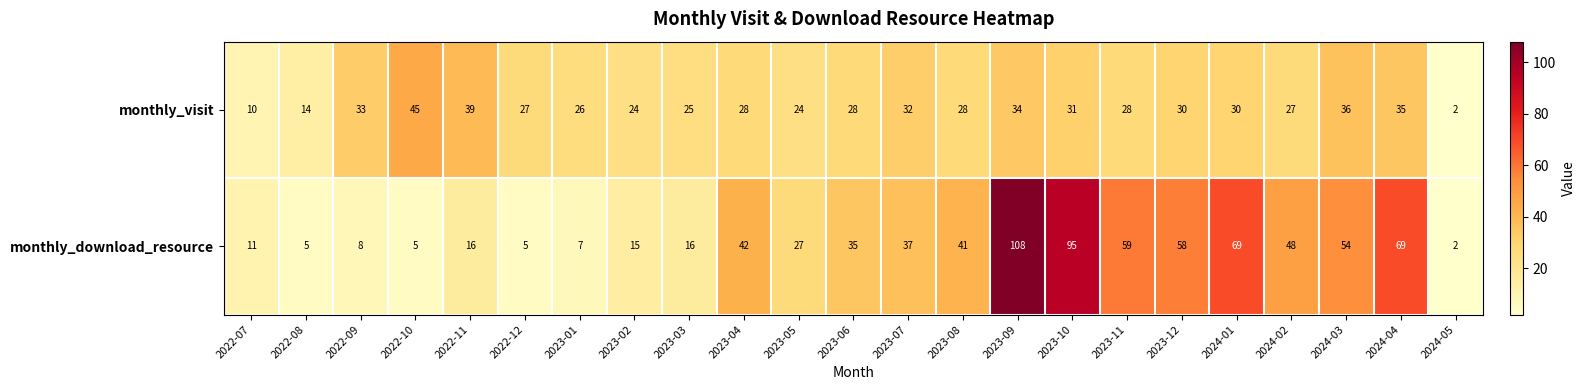

How many distinct data groups are displayed?

2